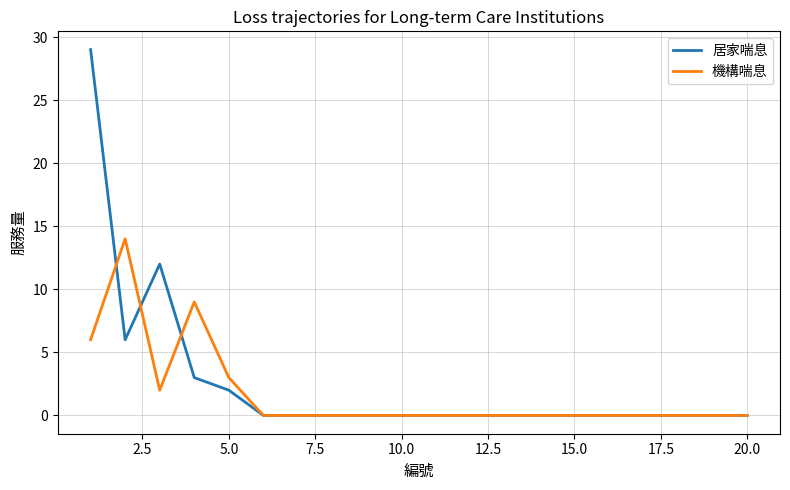

Reading left to right, what are all the values shown in this chart?

居家喘息: 29	6	12	3	2	0	0	0	0	0	0	0	0	0	0	0	0	0	0	0
機構喘息: 6	14	2	9	3	0	0	0	0	0	0	0	0	0	0	0	0	0	0	0